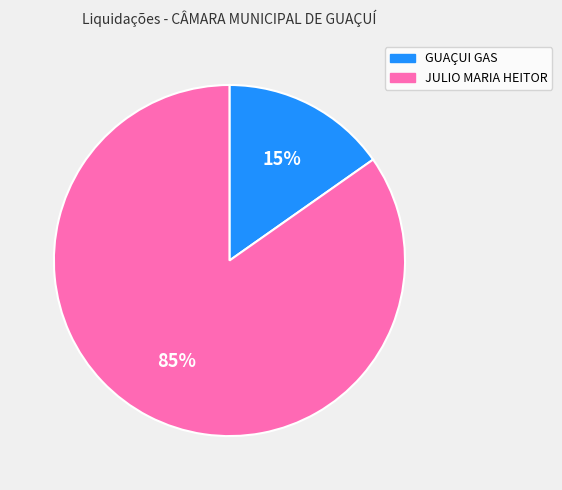

How many slices are in this pie chart?

2